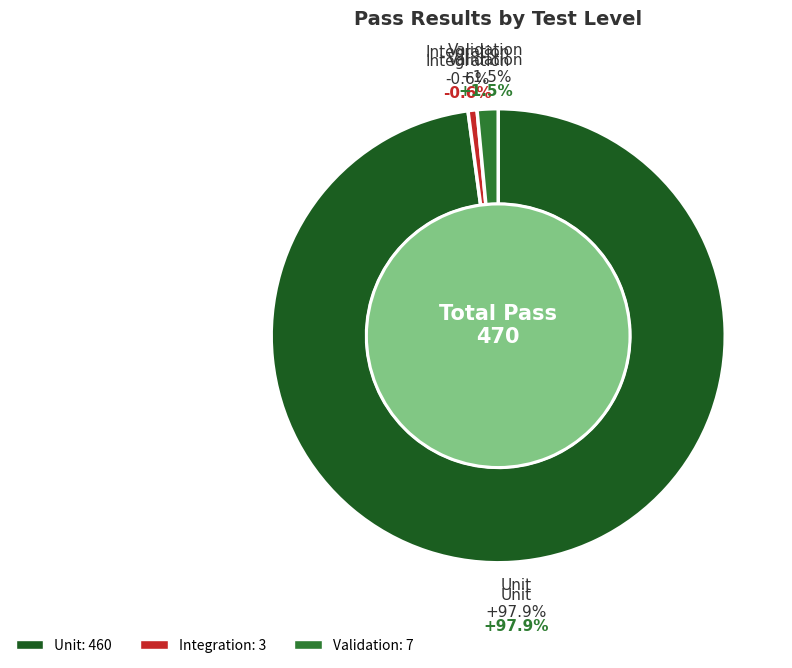

To the nearest percent, what is the average slice percentage?

33%